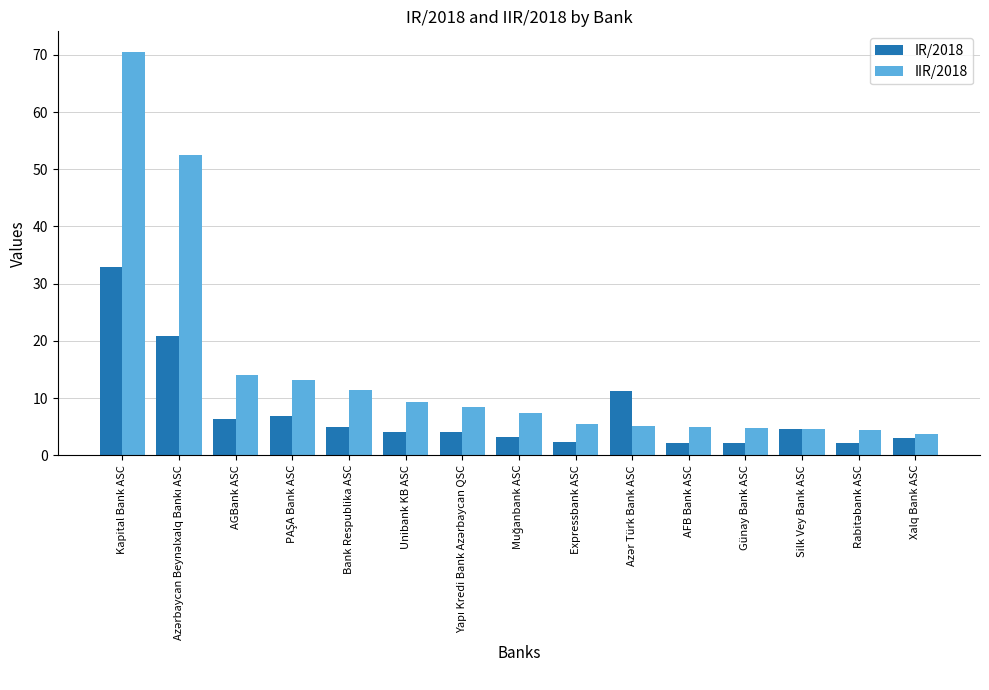

Which series has the largest total across all categories?

IIR/2018